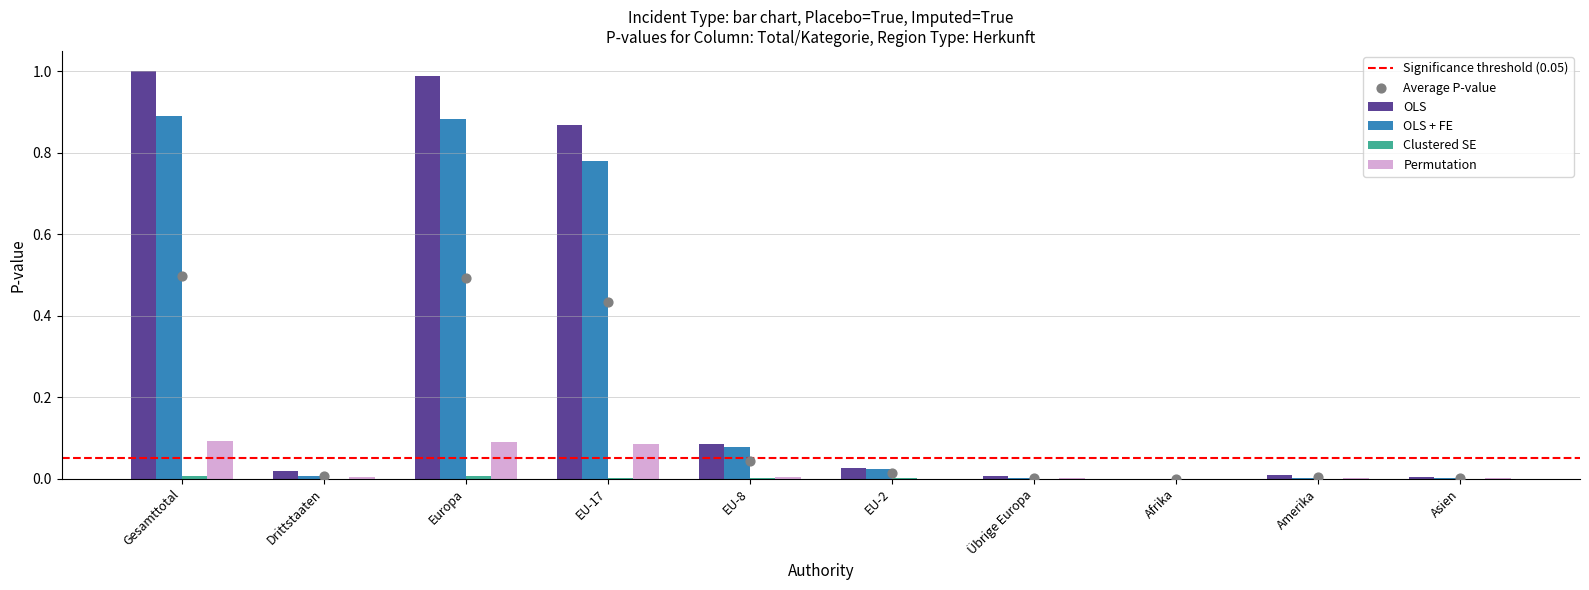

At which category is the sum across all series the highest?

Gesamttotal